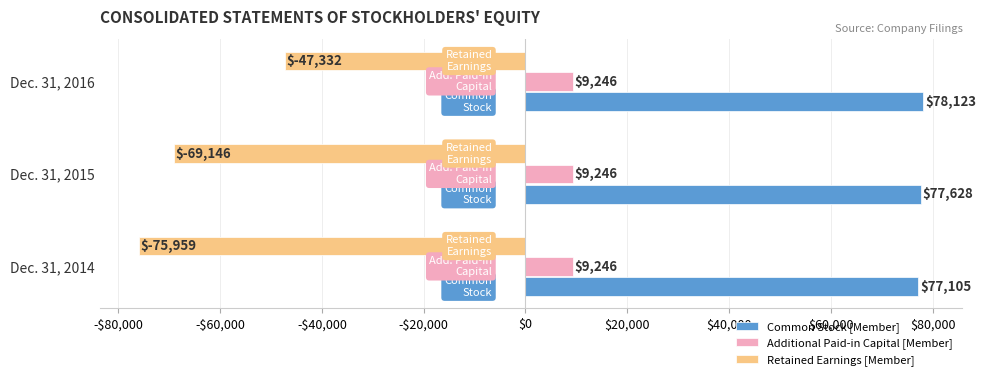

Reading right to left, what are all the values shown in this chart?

Common Stock [Member]: 78123.0	77628.0	77105.0
Additional Paid-in Capital [Member]: 0.2	0.2	0.2
Retained Earnings [Member]: -47332.0	-69146.0	-75959.0